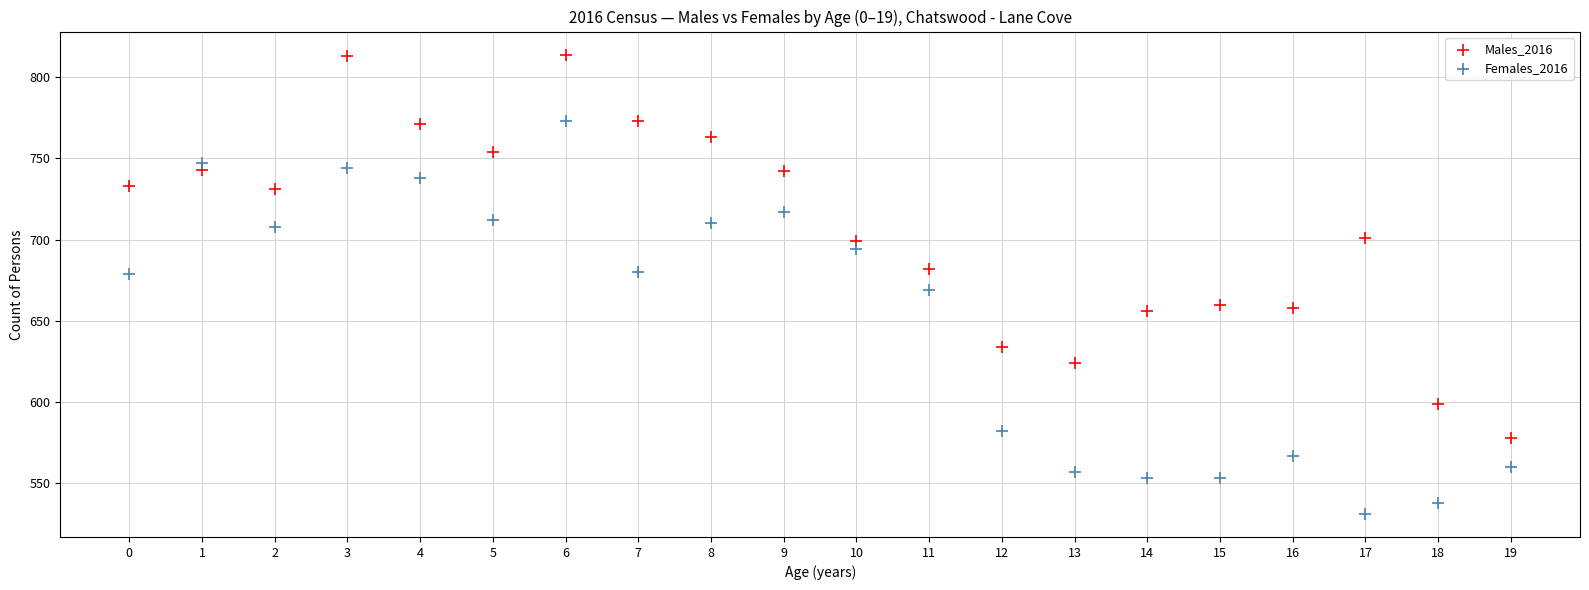

Which series has the widest spread of Y values?

Females_2016